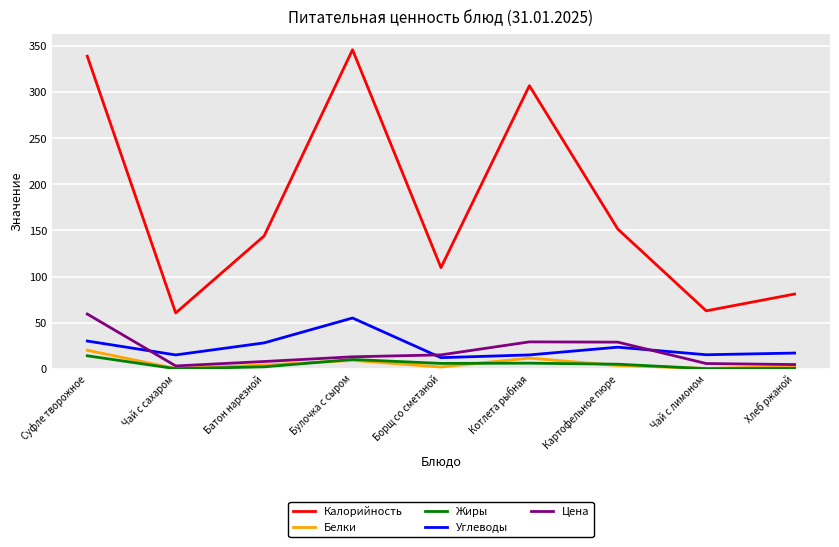

True or false: Углеводы has a value of 14.9 at Котлета рыбная.

True